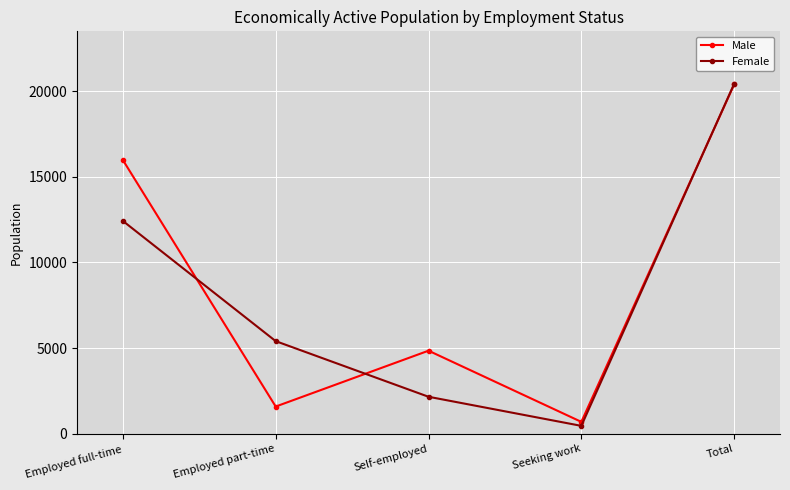

What is the value of the Male point at the 2nd from the left?

1582